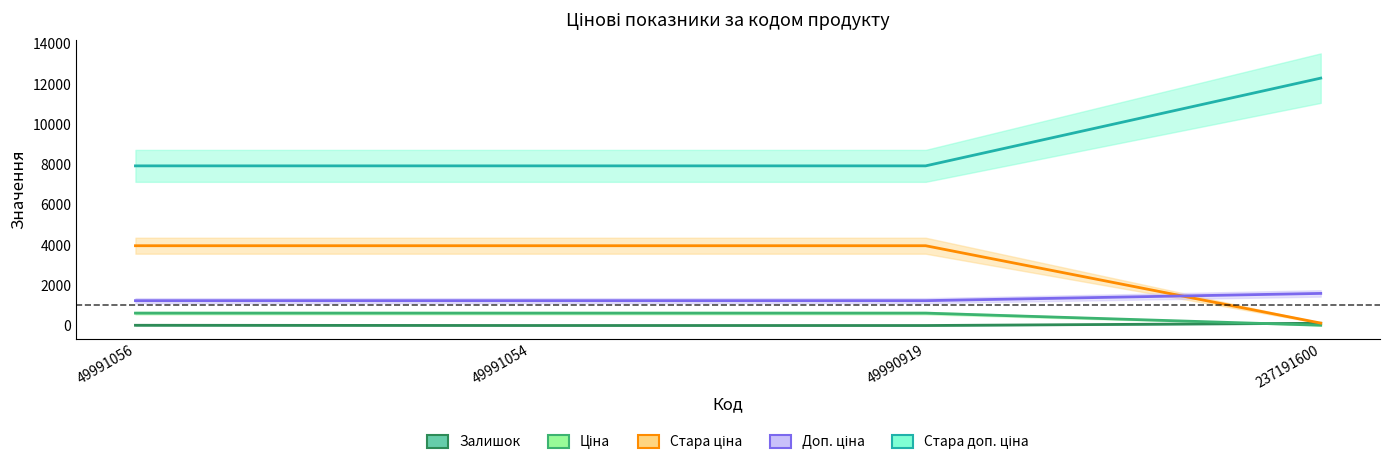

Is the value of Доп. ціна at 237191600 greater than the value of Залишок at 49991056?

Yes